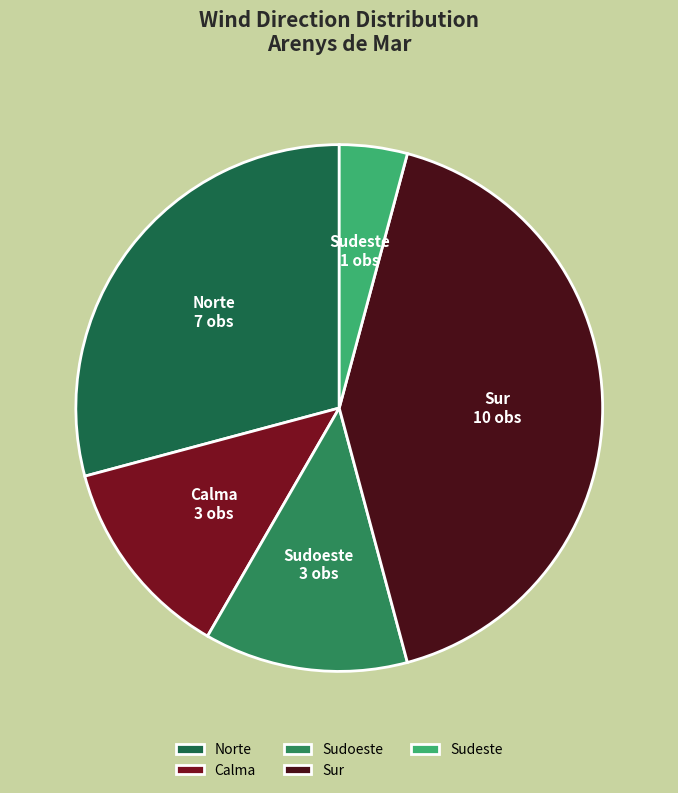

Which category has the biggest portion of the pie?

Sur